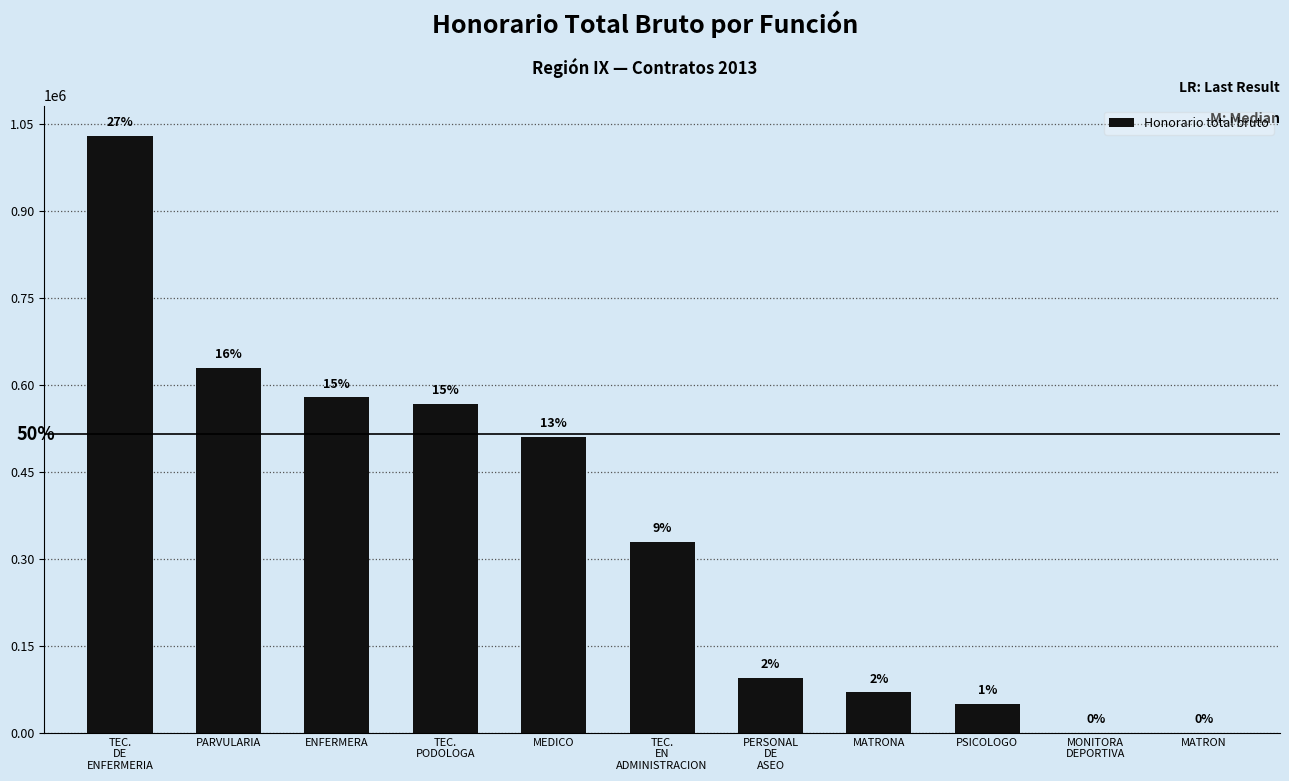

What is the greatest value displayed?

1030000